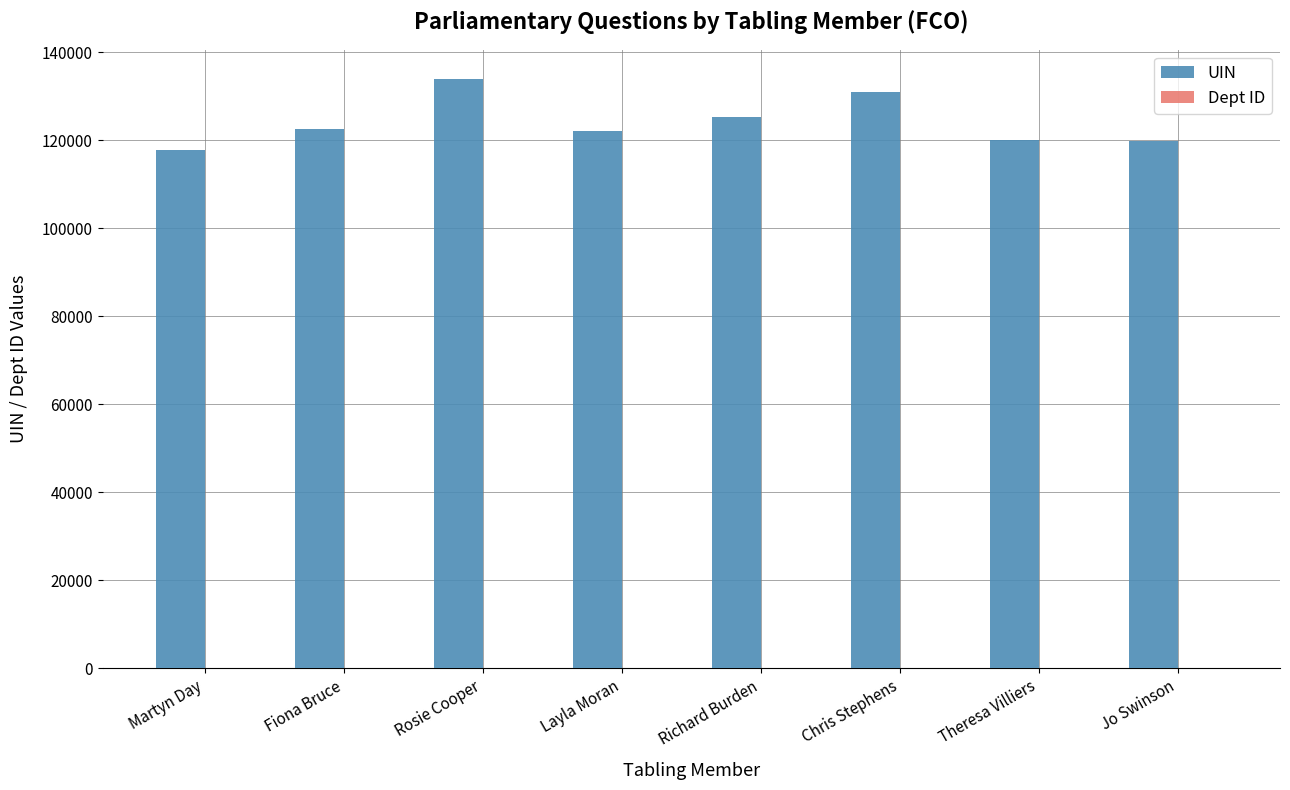

Which series has the largest total across all categories?

UIN